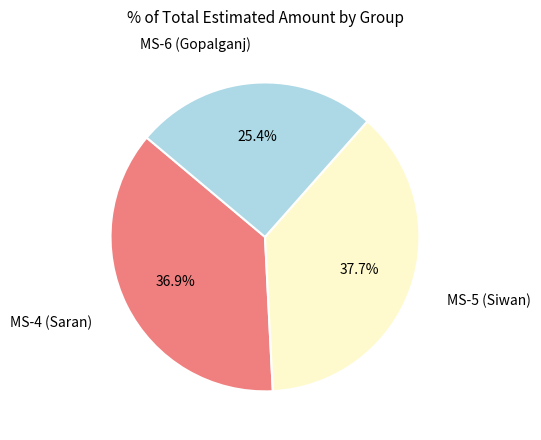

Is there any slice that represents more than half of the pie?

No